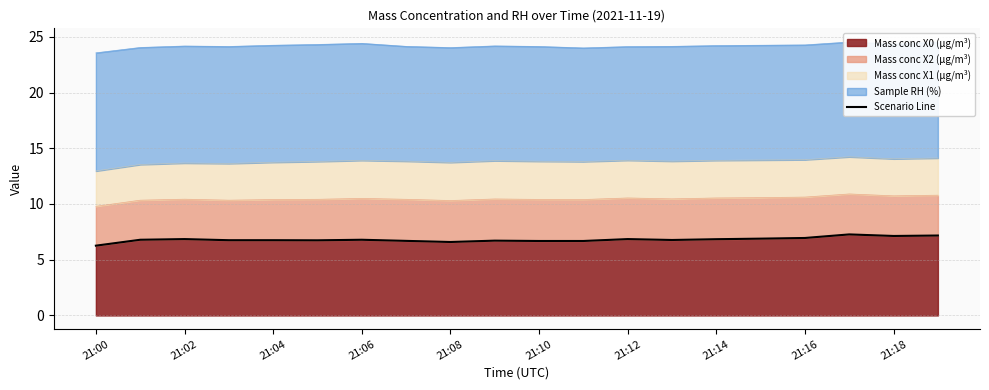

How many points are higher than both their immediate neighbors (excluding endpoints)?

5